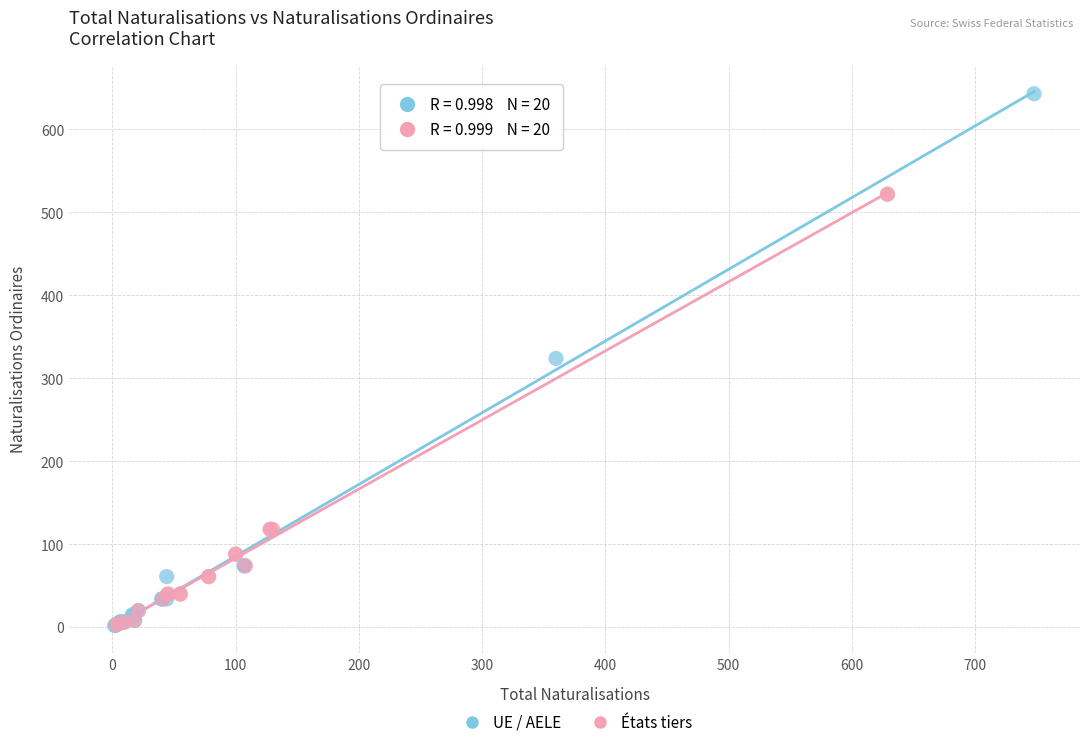

Which series contains the highest Y value?

UE / AELE